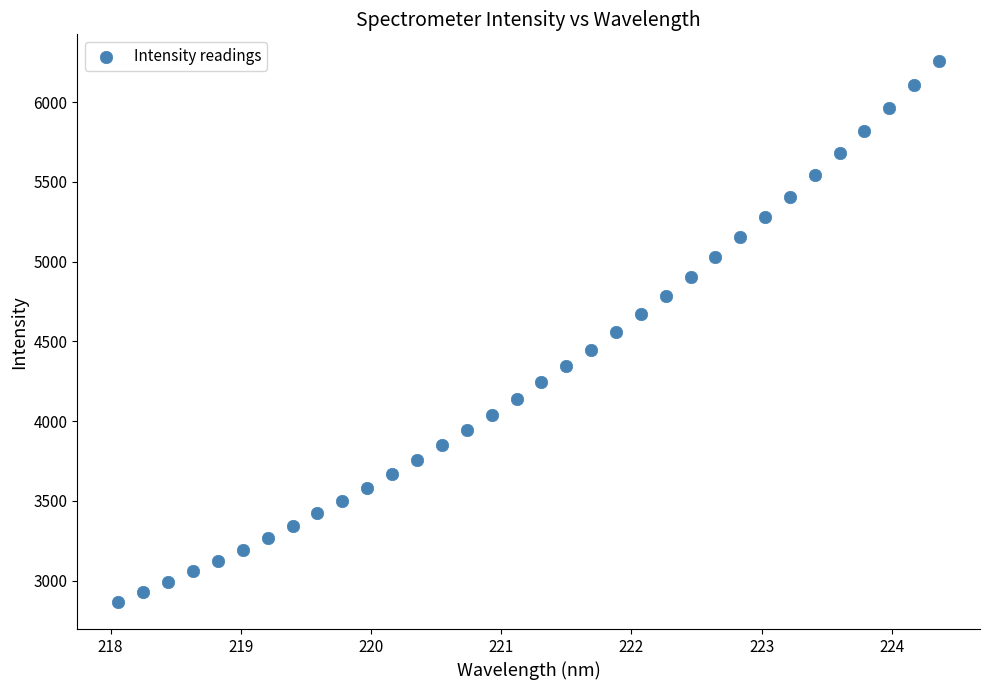

What is the range of Y values (max minus min)?

3388.4